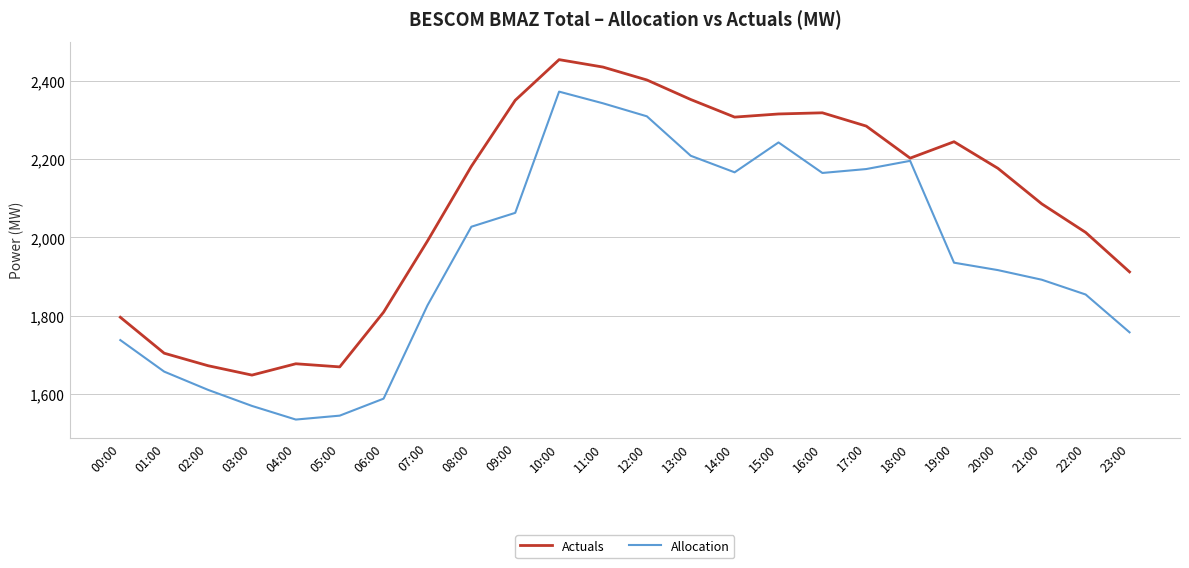

Read the Allocation value at 07:00.

1826.3